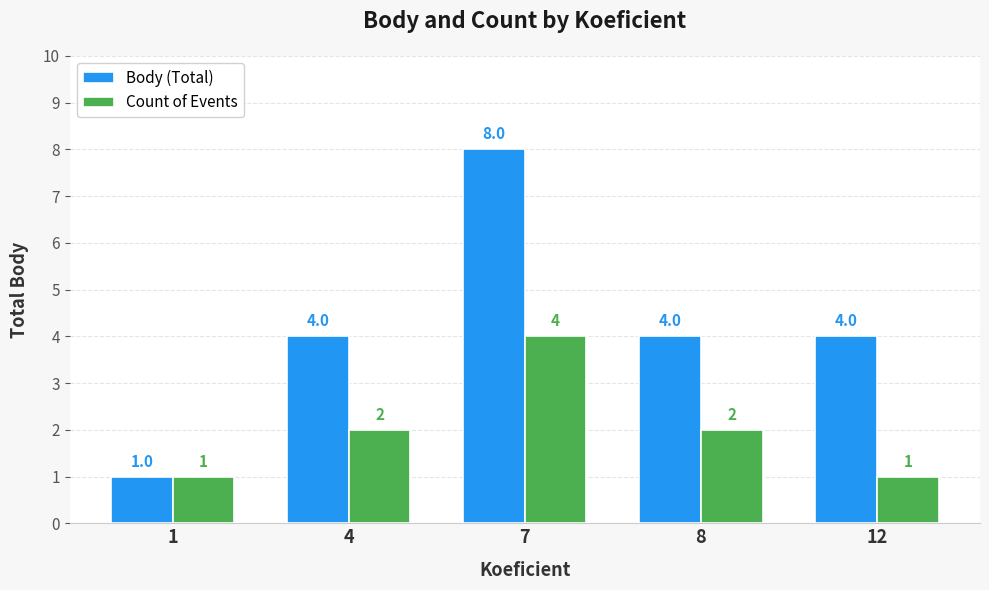

Which series changed the most between 1 and 7?

Body (Total)